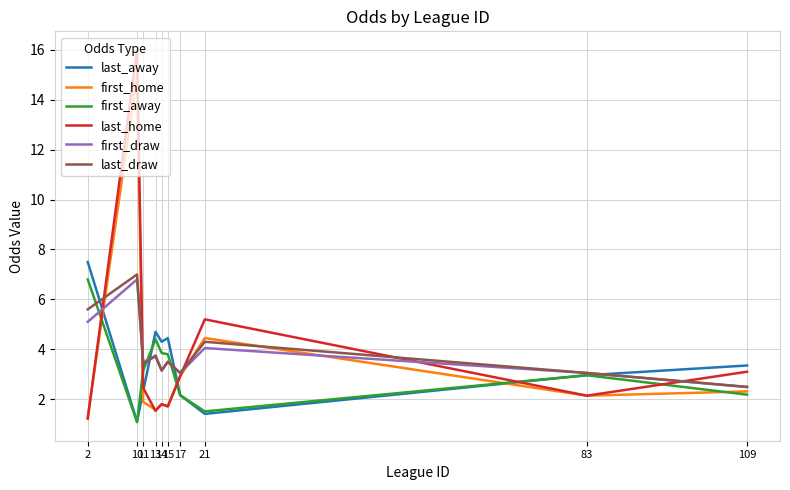

True or false: last_away and last_draw intersect in this chart.

True